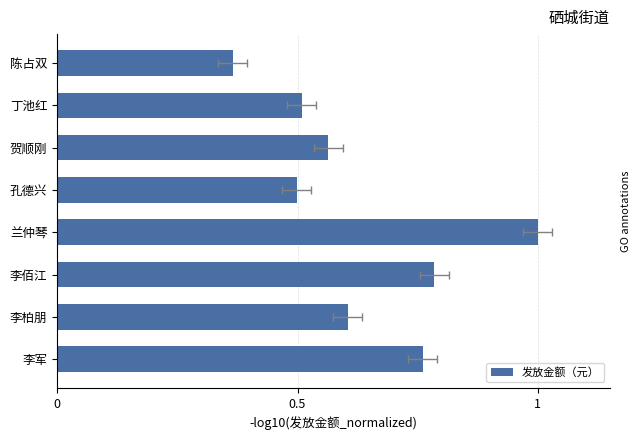

Is it true that the value at 丁池红 is 0.5?

True